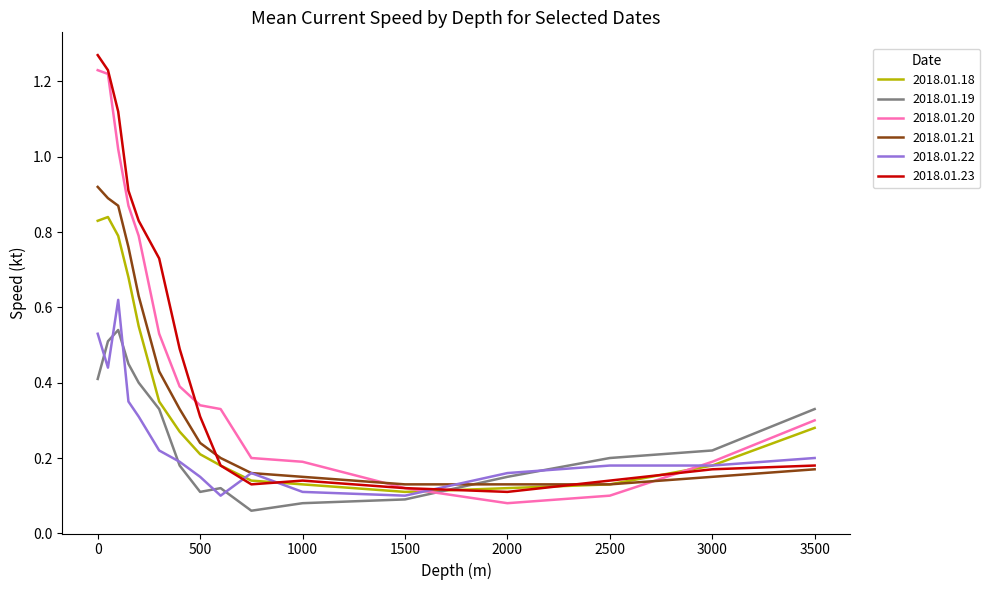

Which series ends up on top after the final intersection of 2018.01.19 and 2018.01.20?

2018.01.19